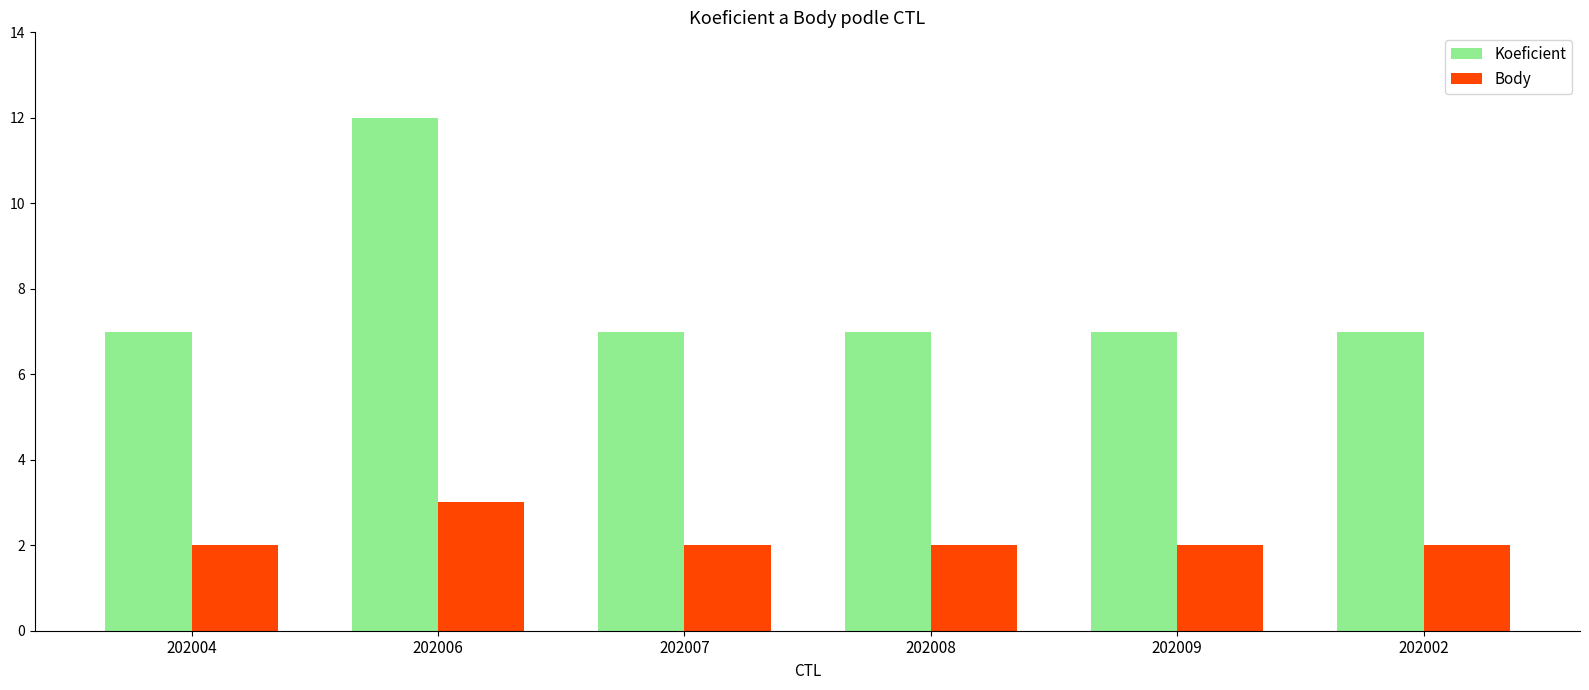

List the series in order of their overall mean, lowest first.

Body, Koeficient